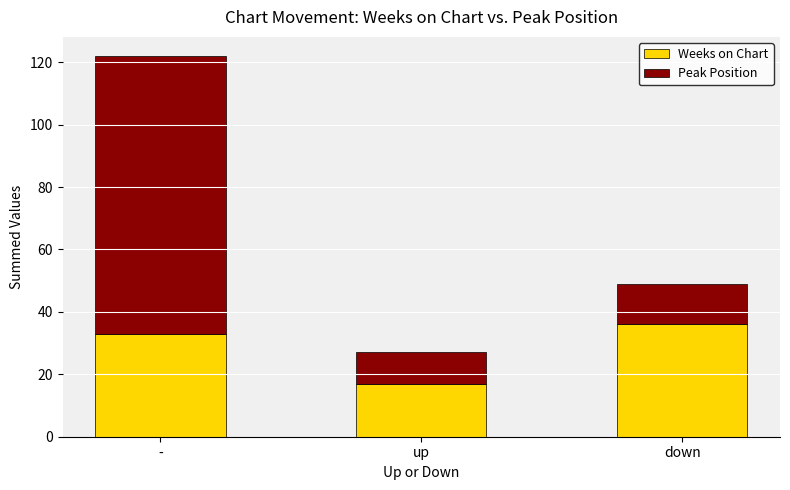

What is the total value across all series at up?

27